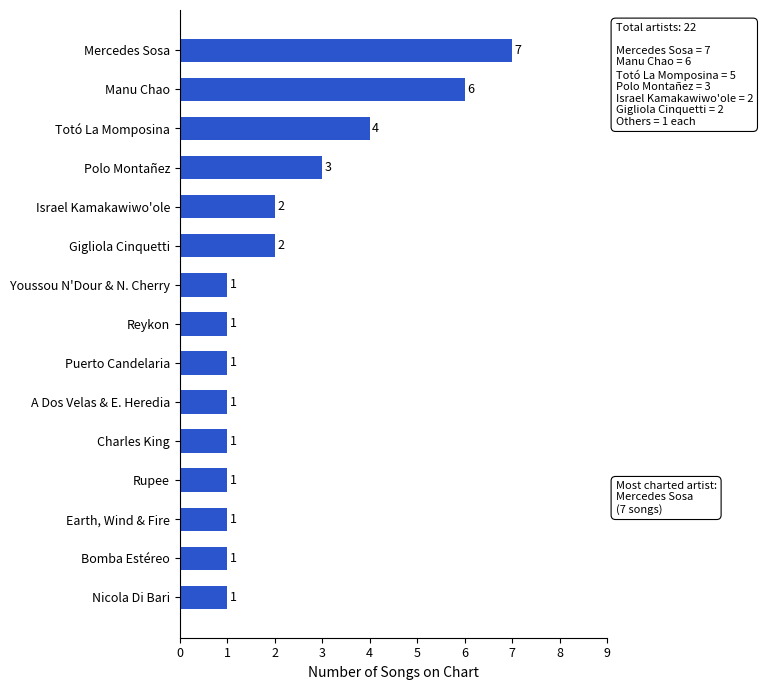

The value at A Dos Velas & E. Heredia is 2. True or false?

False